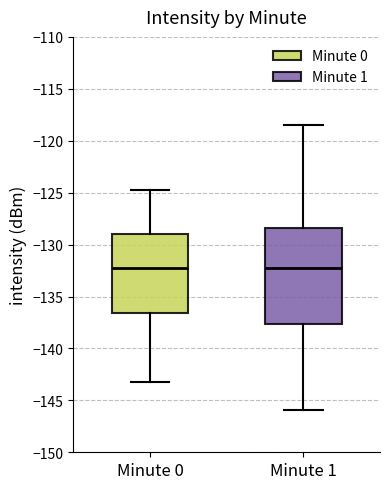

Comparing the boxes themselves (not the whiskers), which one is the tallest?

Minute 1